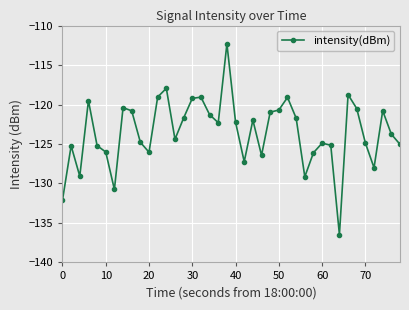

What is the difference between the maximum and minimum values?

24.2